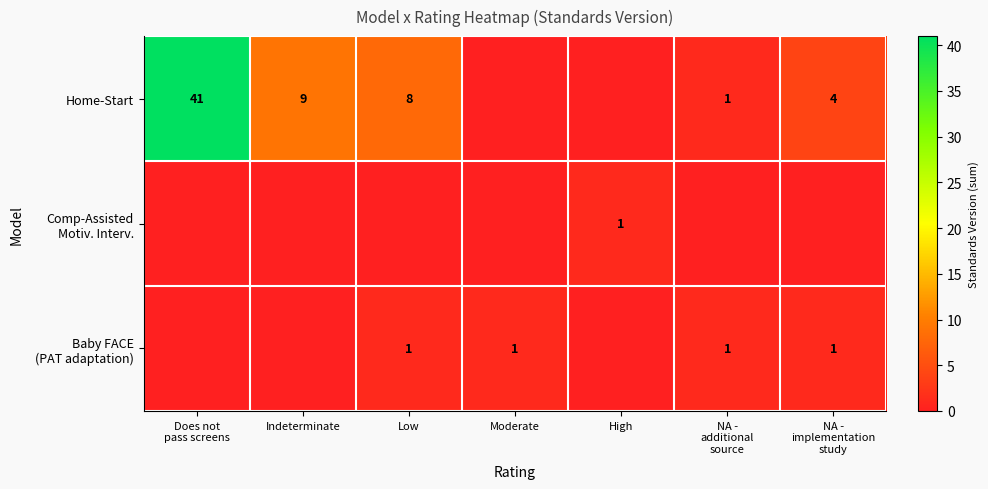

What is the difference between the highest and lowest values at NA -
additional
source?

1